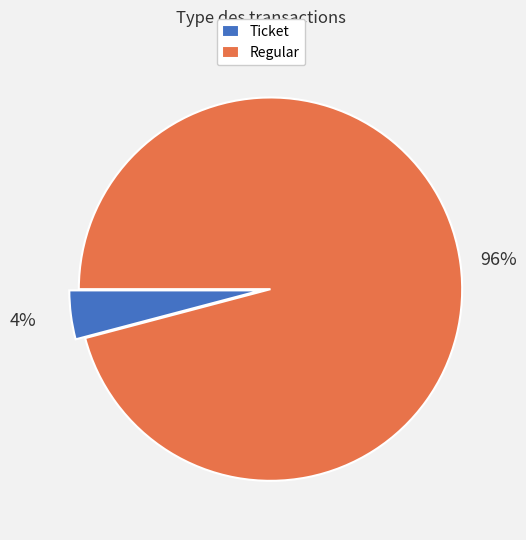

Which has a higher value, Regular or Ticket?

Regular